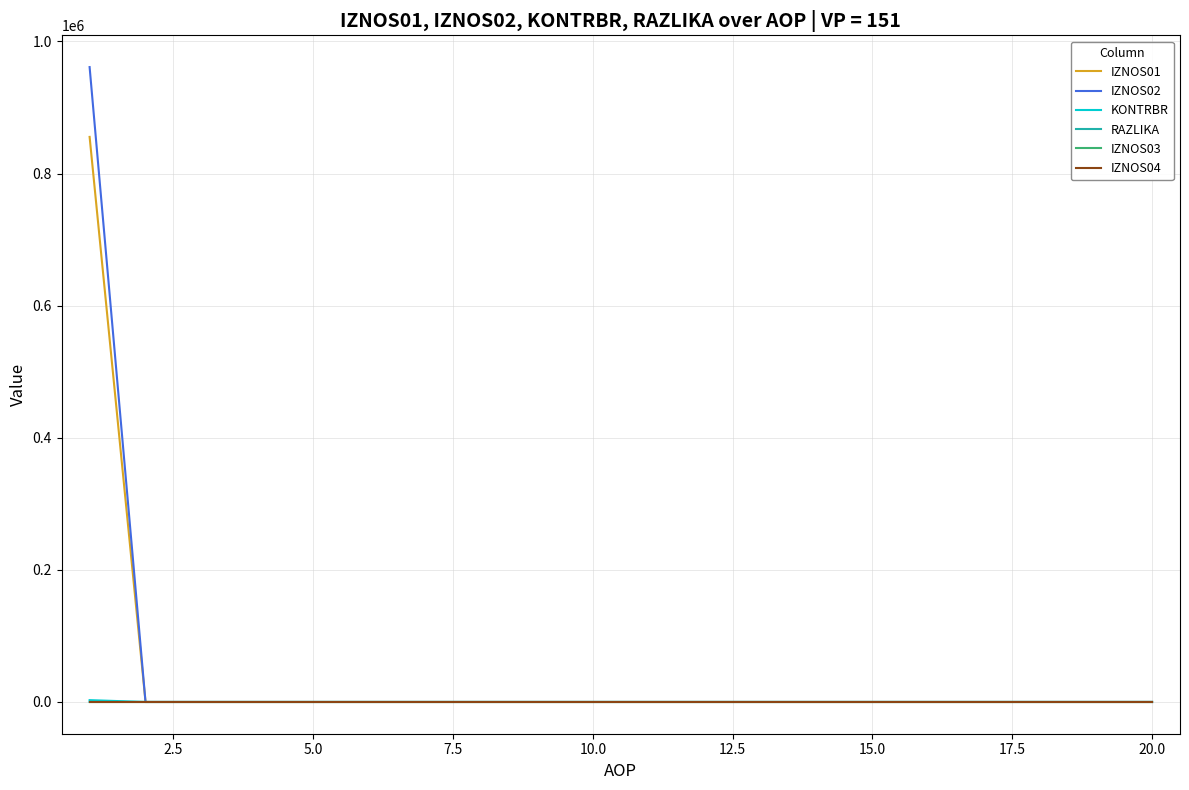

Reading left to right, transcribe all the data shown in this chart.

IZNOS01: 855529.9	0.0	0.0	0.0	0.0	0.0	0.0	0.0	0.0	0.0	0.0	0.0	0.0	0.0	0.0	0.0	0.0	0.0	0.0	0.0
IZNOS02: 961240.1	0.0	0.0	0.0	0.0	0.0	0.0	0.0	0.0	0.0	0.0	0.0	0.0	0.0	0.0	0.0	0.0	0.0	0.0	0.0
KONTRBR: 2778.0	0.0	0.0	0.0	0.0	0.0	0.0	0.0	0.0	0.0	0.0	0.0	0.0	0.0	0.0	0.0	0.0	0.0	0.0	0.0
RAZLIKA: 0.2	0.0	0.0	0.0	0.0	0.0	0.0	0.0	0.0	0.0	0.0	0.0	0.0	0.0	0.0	0.0	0.0	0.0	0.0	0.0
IZNOS03: 0.0	0.0	0.0	0.0	0.0	0.0	0.0	0.0	0.0	0.0	0.0	0.0	0.0	0.0	0.0	0.0	0.0	0.0	0.0	0.0
IZNOS04: 0.0	0.0	0.0	0.0	0.0	0.0	0.0	0.0	0.0	0.0	0.0	0.0	0.0	0.0	0.0	0.0	0.0	0.0	0.0	0.0